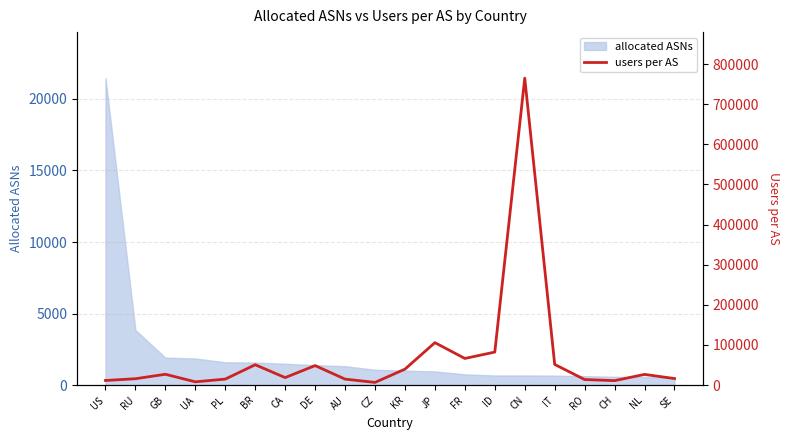

Where is the first local minimum?

UA